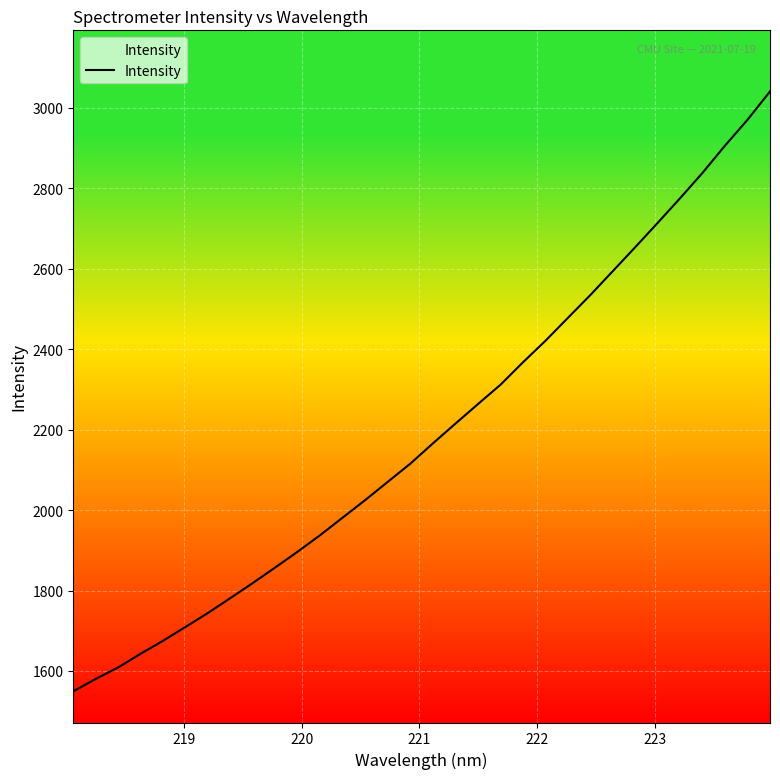

How many lines are shown in the chart?

1